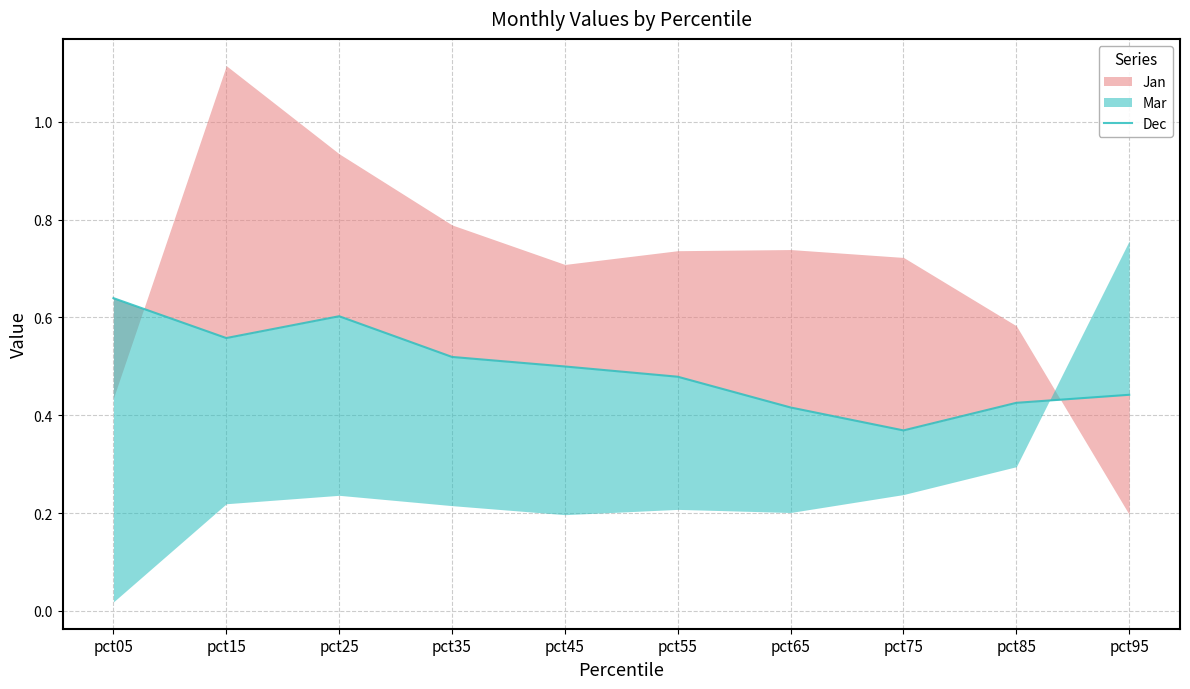

What is the difference between the second highest and second lowest values?

0.2